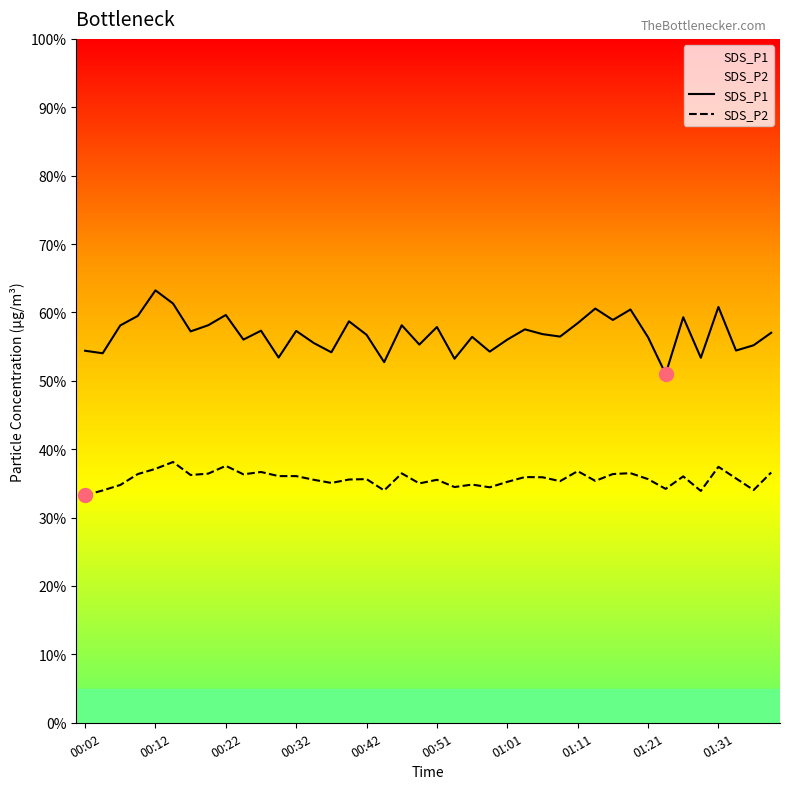

Rank the series by their maximum value, from highest to lowest.

SDS_P1, SDS_P2